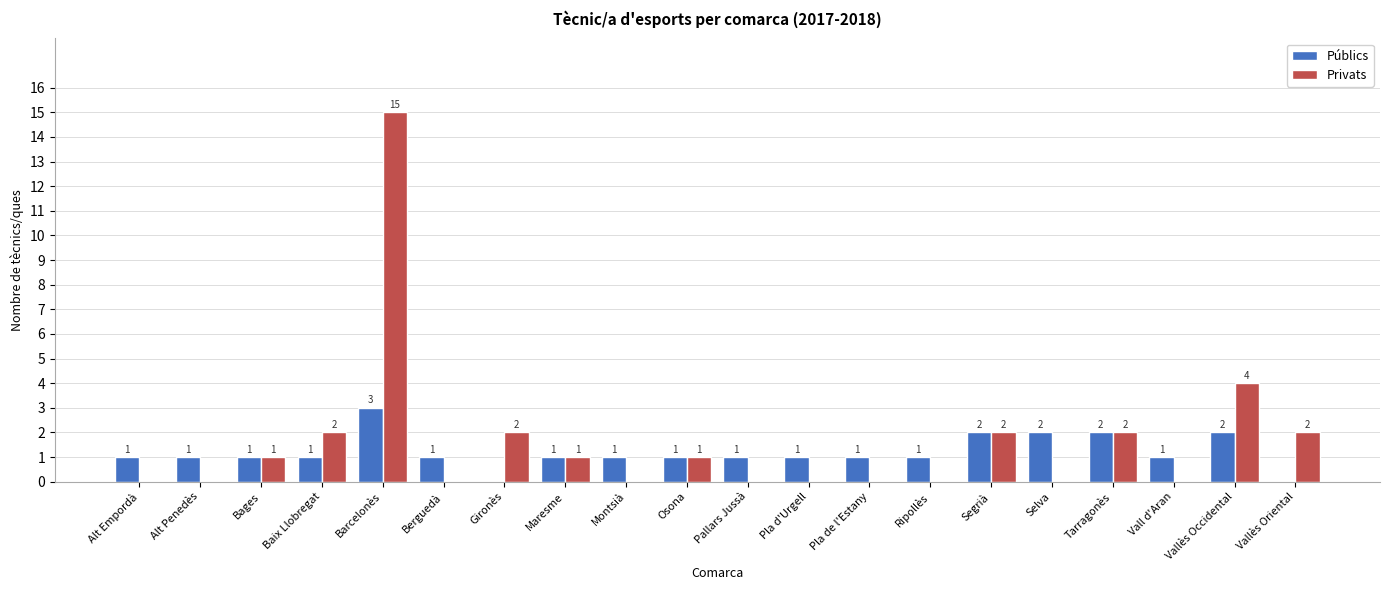

Where is Privats nearest to the value 7?

Vallès Occidental